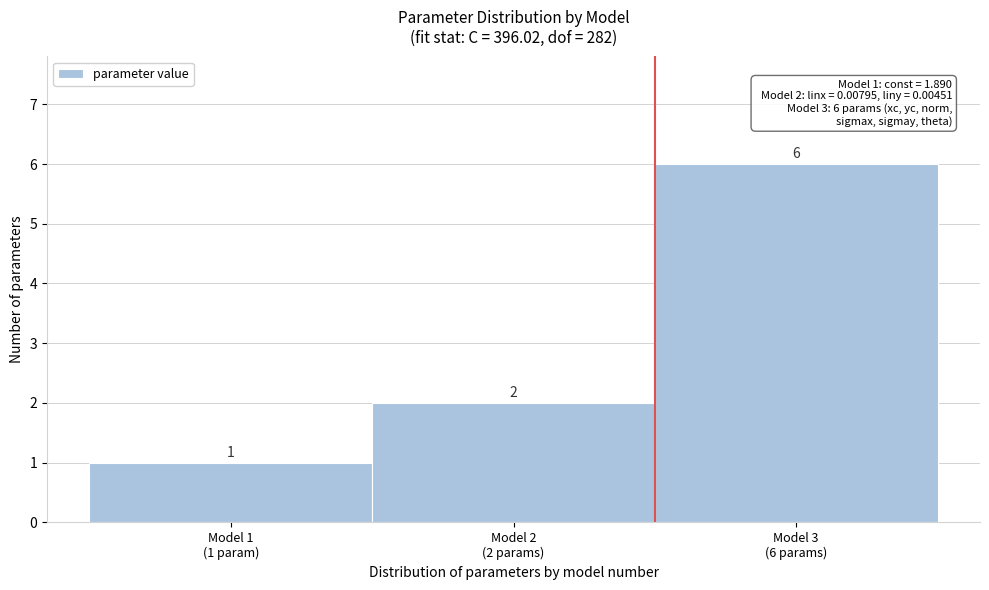

Reading right to left, transcribe all the data shown in this chart.

6	2	1